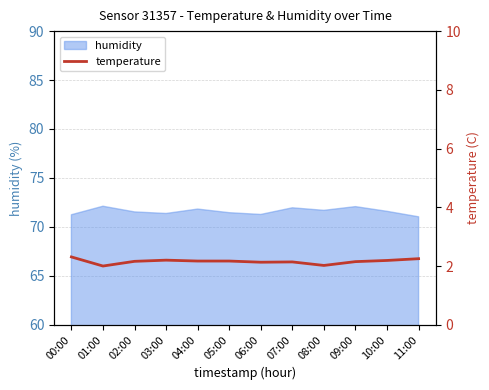

What is the highest value of the humidity series?

72.1